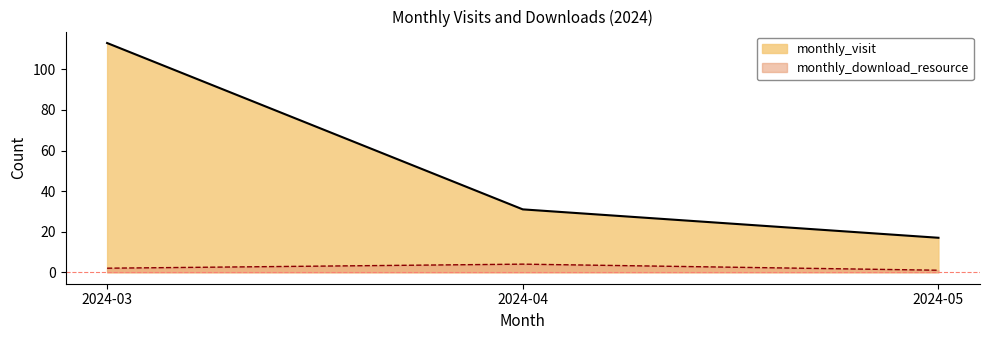

At which label does monthly_download_resource reach its minimum?

2024-05